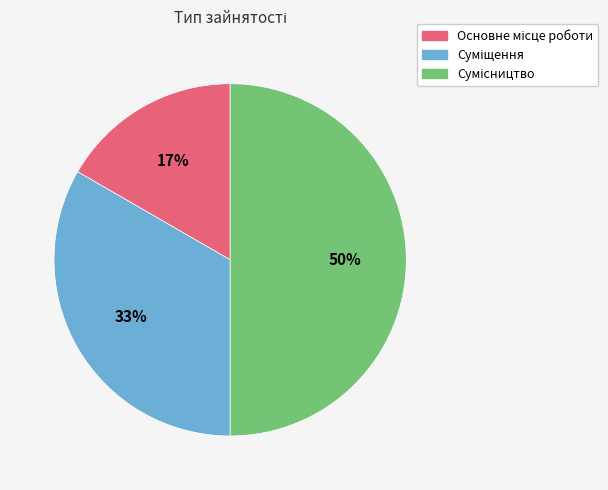

To the nearest percent, what is the average slice percentage?

33%